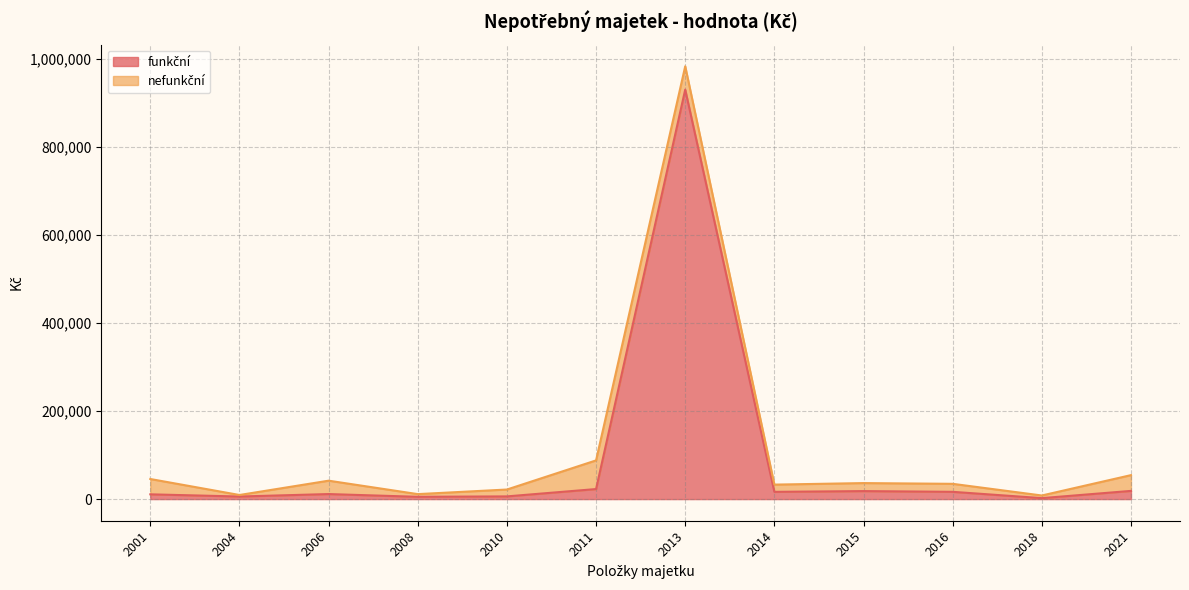

At which category does funkční reach its first local valley?

2001